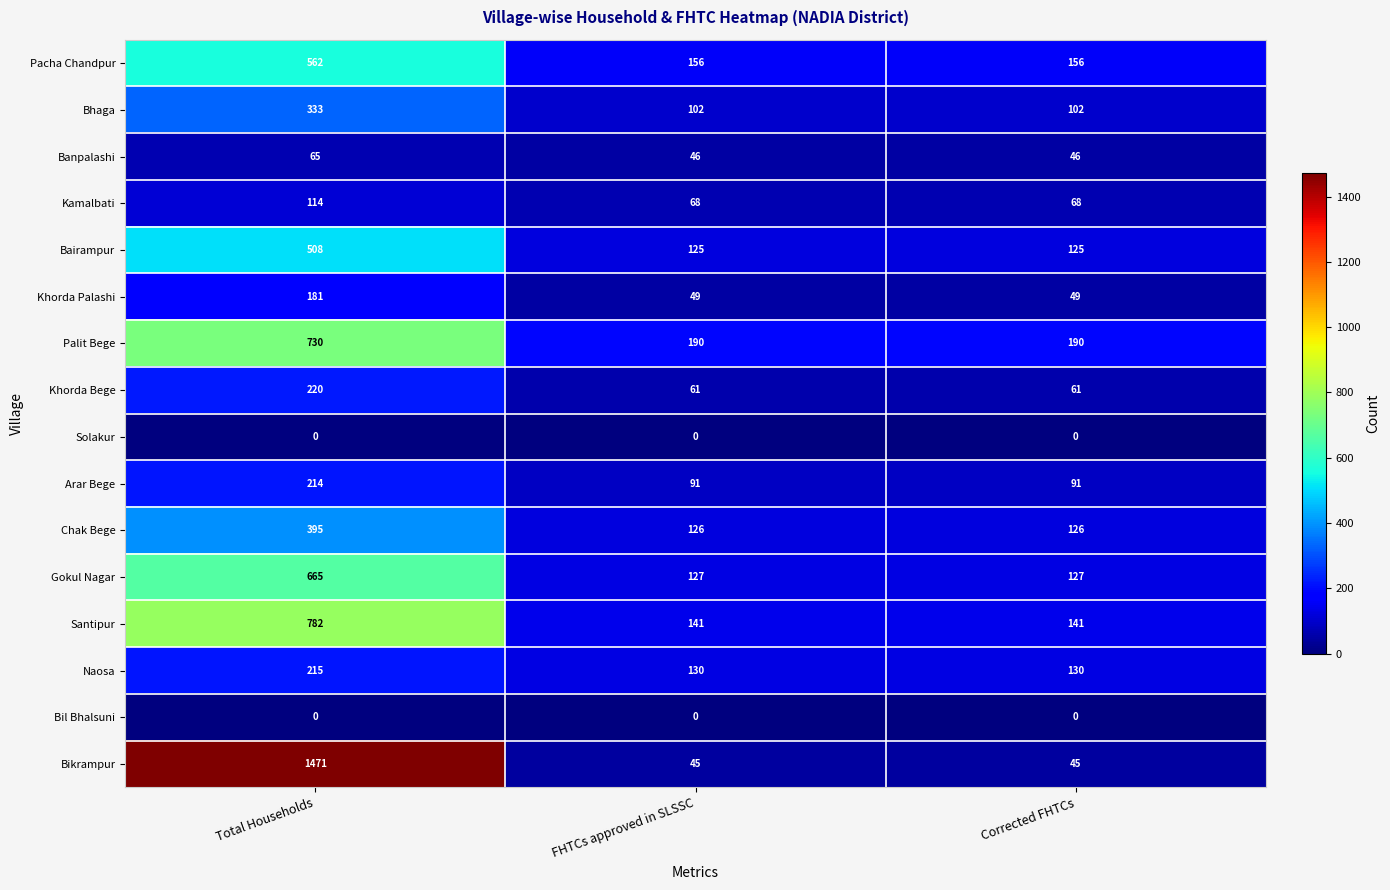

At which category is the sum across all series the highest?

Total Households